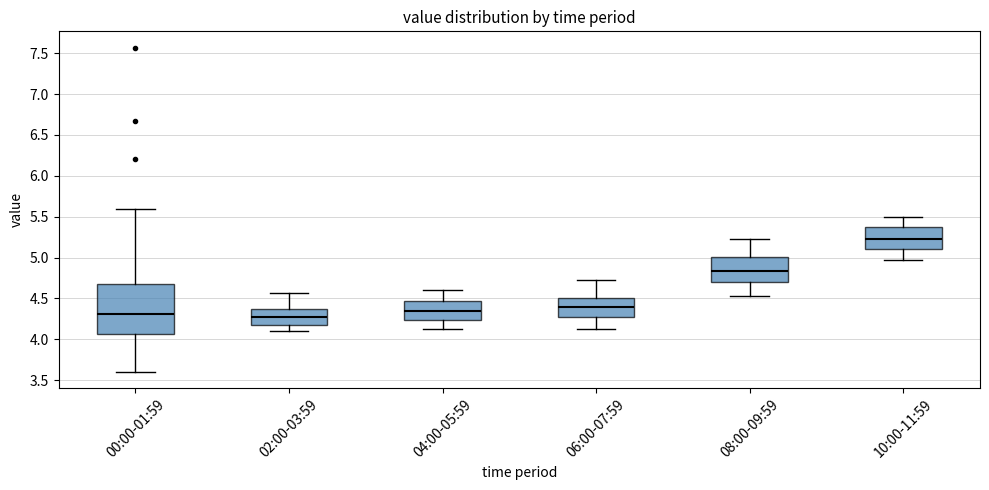

Comparing the boxes themselves (not the whiskers), which one is the tallest?

00:00-01:59